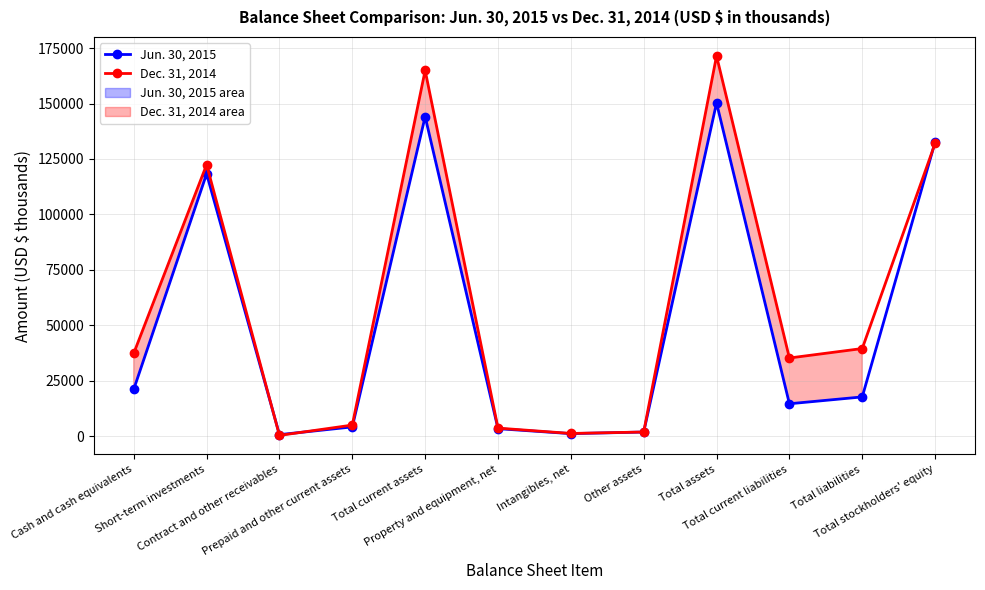

How many values in the Jun. 30, 2015 series exceed 17638?

5